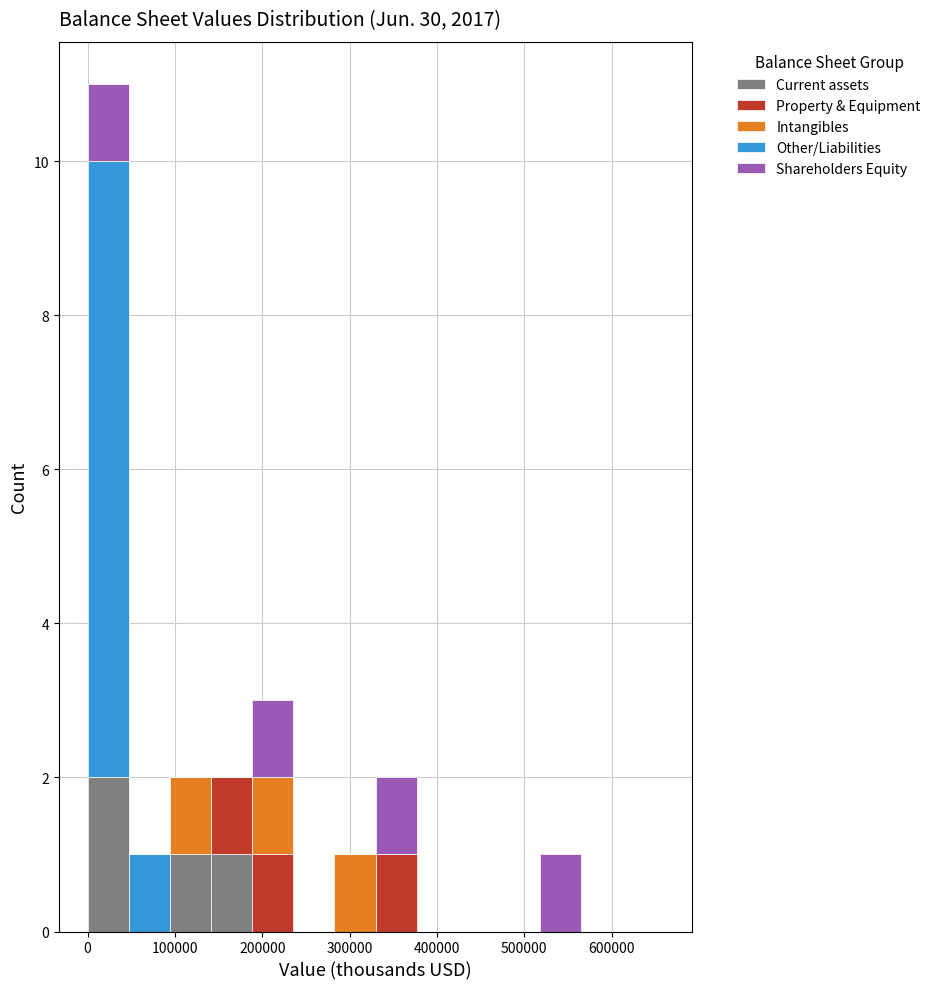

Reading left to right, transcribe this chart: for each stacked bar, give the range it covers on the x-axis and its total height. Neither the bar edges nor the heights are printed on the chart, so give them approximately, as read against the axes.

0 to 50000: 11
50000 to 90000: 1
90000 to 140000: 2
140000 to 190000: 2
190000 to 240000: 3
240000 to 280000: 0
280000 to 330000: 1
330000 to 380000: 2
380000 to 420000: 0
420000 to 470000: 0
470000 to 520000: 0
520000 to 570000: 1
570000 to 610000: 0
610000 to 660000: 0